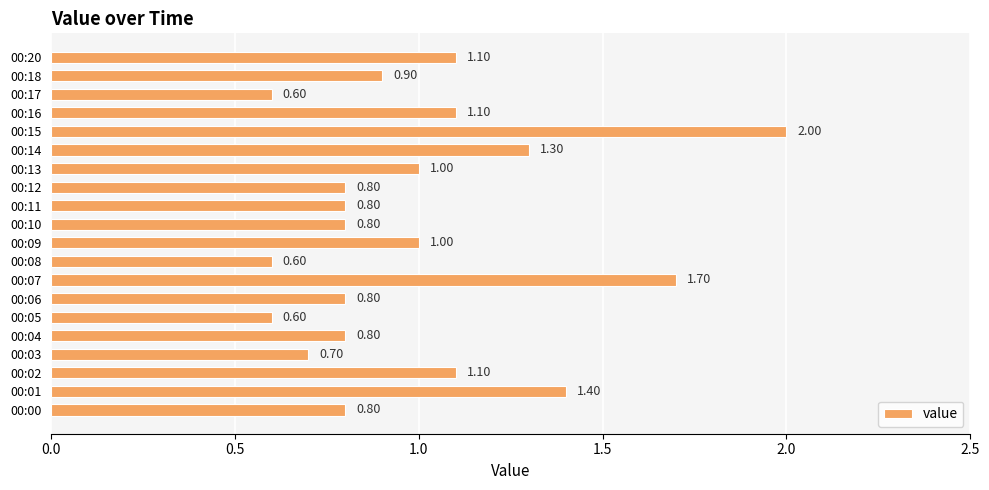

What is the sum of all values?

19.9